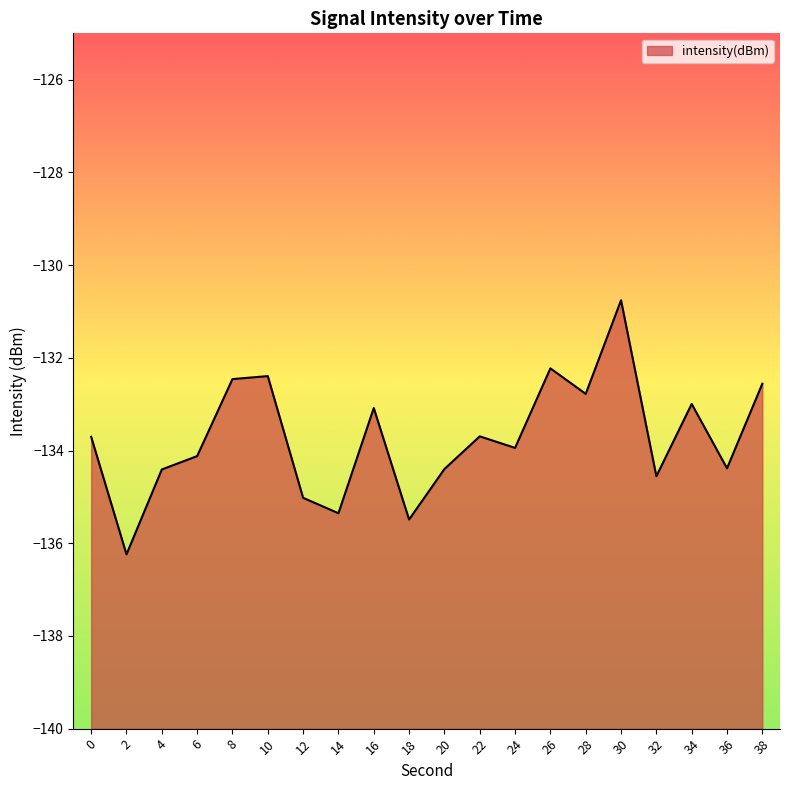

At which category does the chart reach its minimum across all series?

2